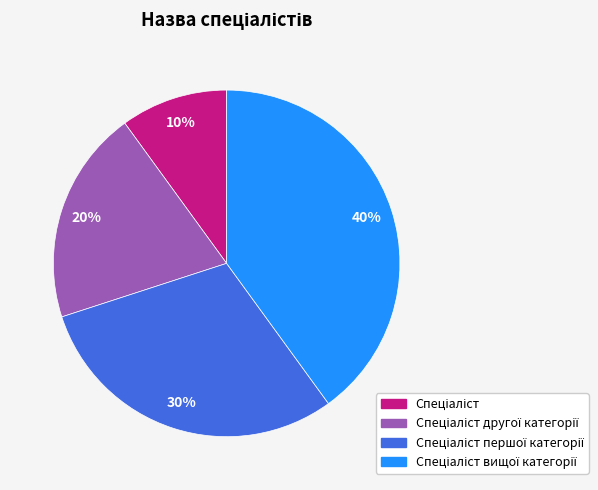

Is there a majority slice in this chart?

No